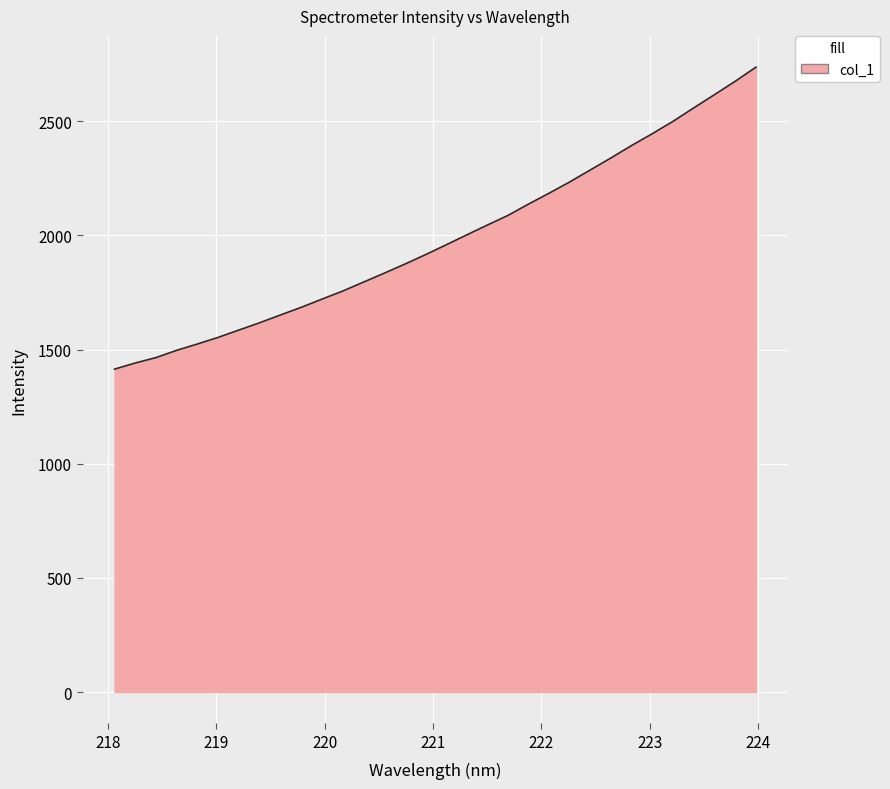

What is the smallest value displayed?

1414.3